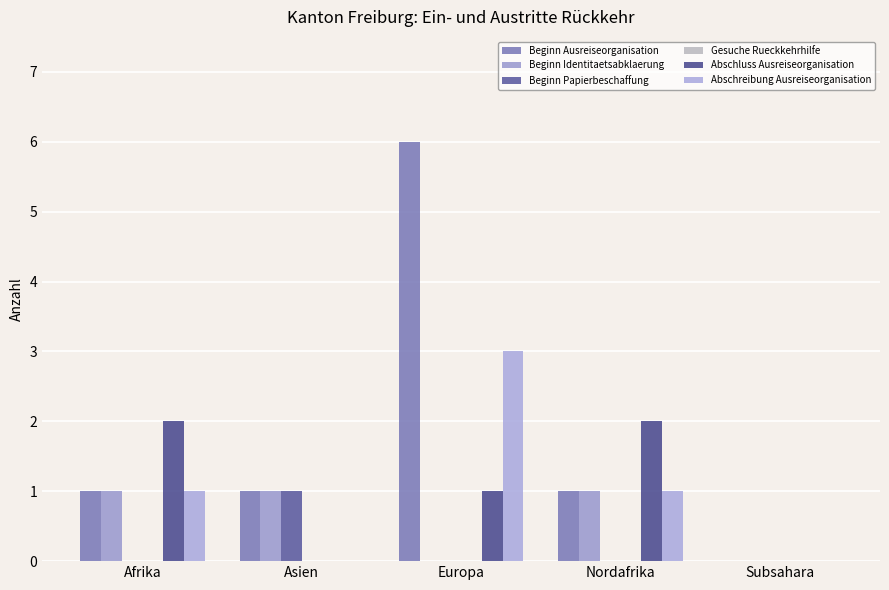

Rank the categories by Abschluss Ausreiseorganisation value from highest to lowest.

Afrika, Nordafrika, Europa, Asien, Subsahara